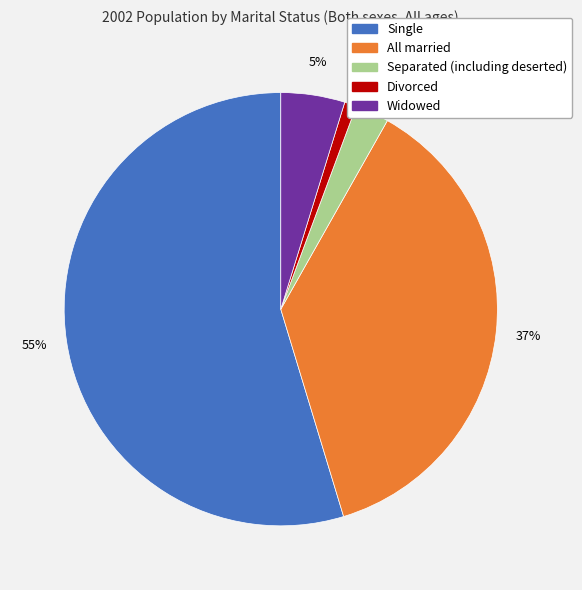

How many segments does this pie chart have?

5